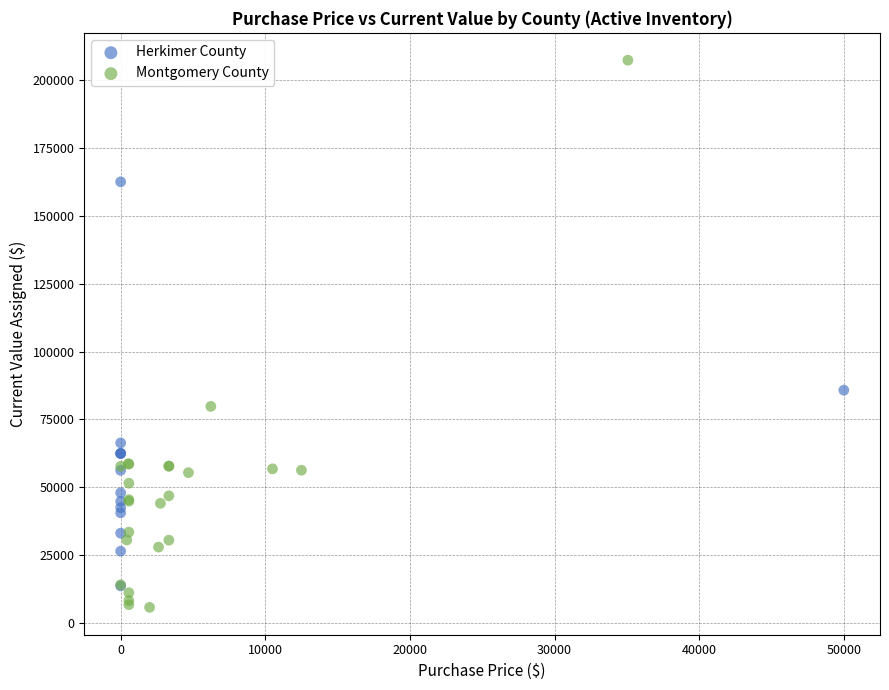

Which series contains the highest Y value?

Montgomery County